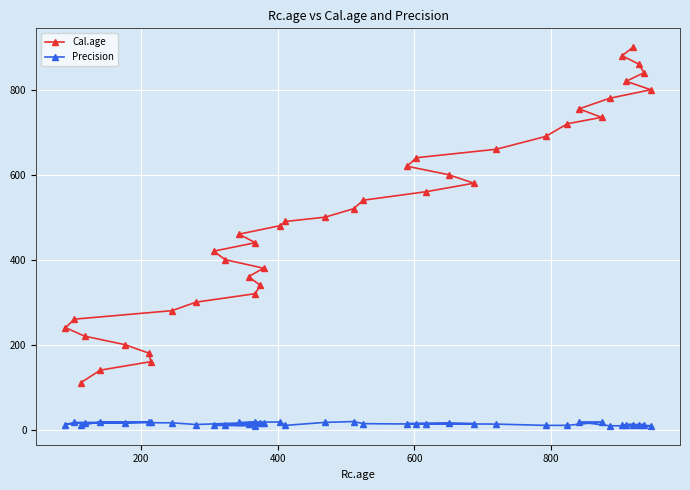

Reading left to right, extract all data points from this chart.

Cal.age: 110	140	160	180	200	220	240	260	280	300	320	340	360	380	400	420	440	460	480	490	500	520	540	560	580	600	620	640	660	690	720	735	755	780	800	820	840	860	880	900
Precision: 10	18	18	18	16	16	12	17	16	12	17	16	14	16	11	10	9	17	18	10	17	19	14	13	14	16	14	14	13	10	10	18	18	9	9	12	12	11	10	12